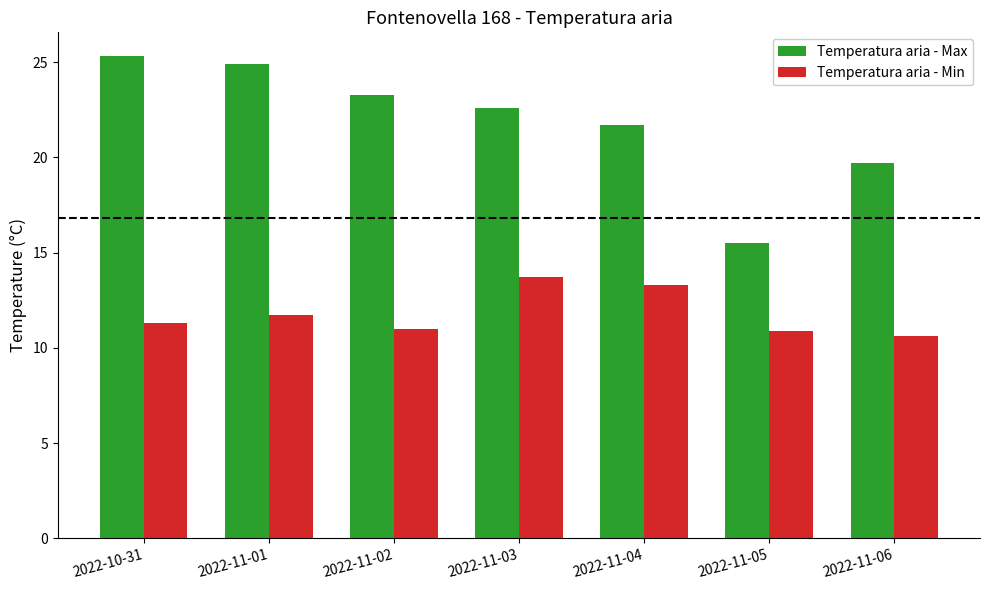

Is it true that Temperatura aria - Min equals 10.9 at 2022-11-05?

True